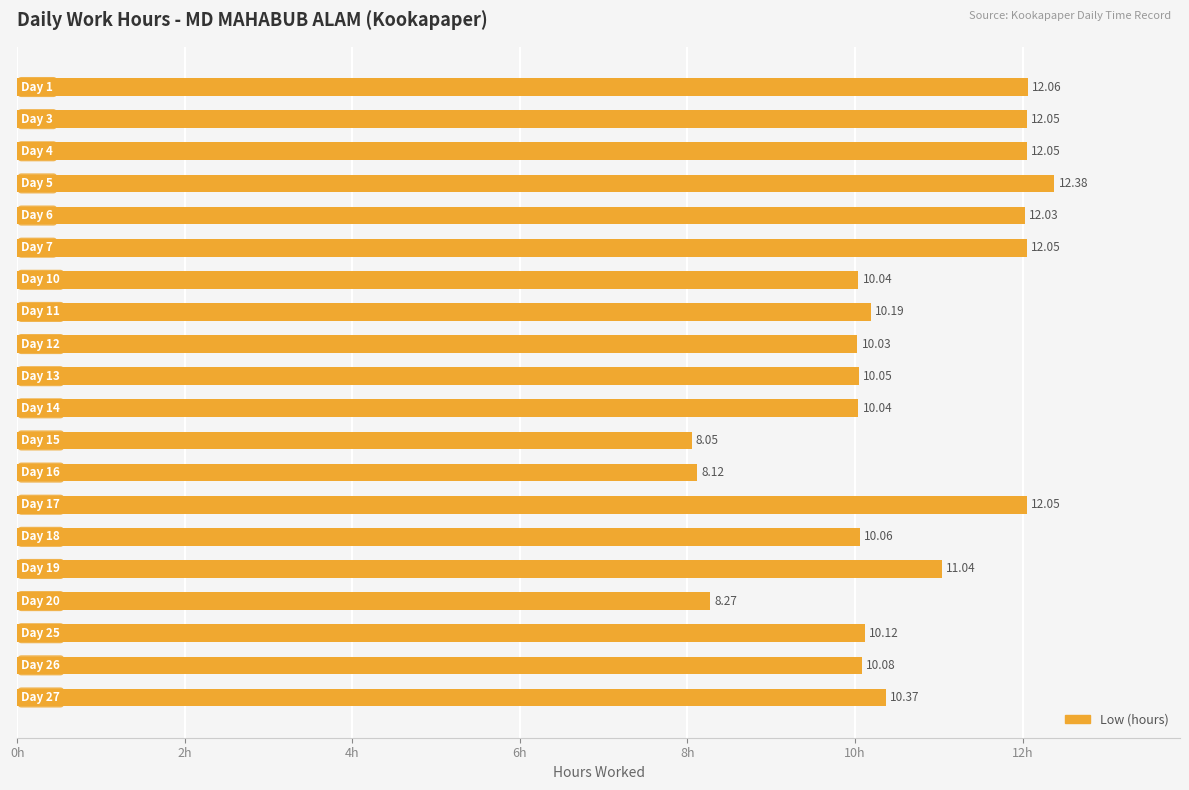

What is the difference between the maximum and minimum values?

4.3